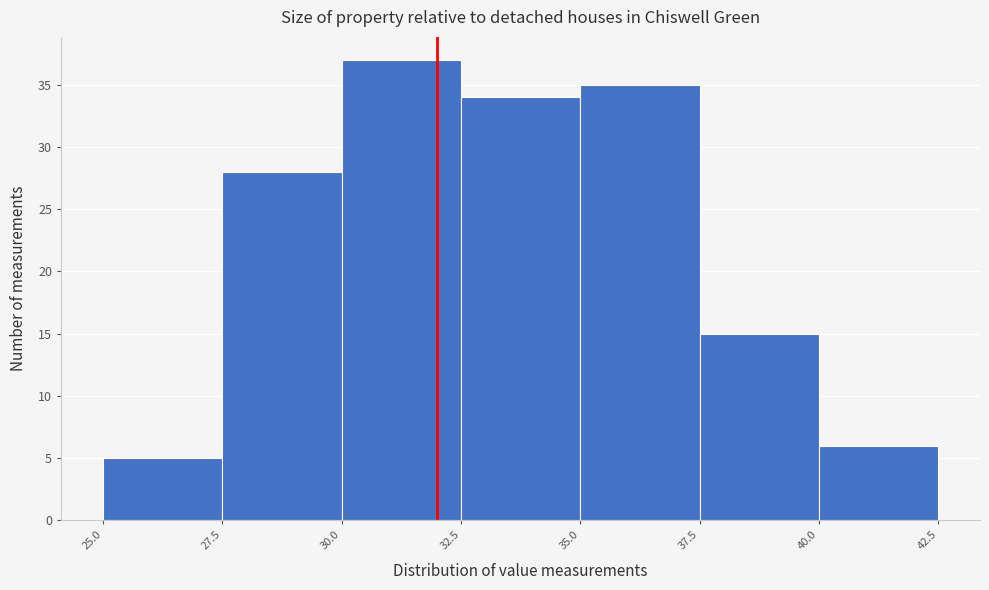

Over which range of the x-axis is the bar tallest?

30.0 to 32.5